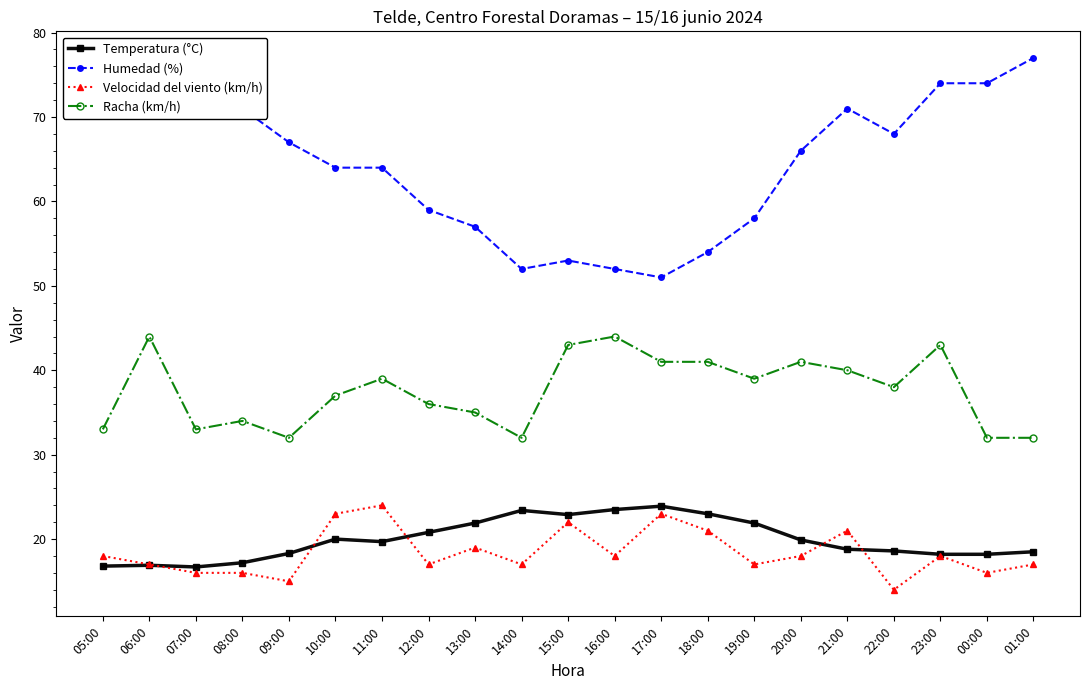

The value of Velocidad del viento (km/h) at 10:00 is 8.2. True or false?

False